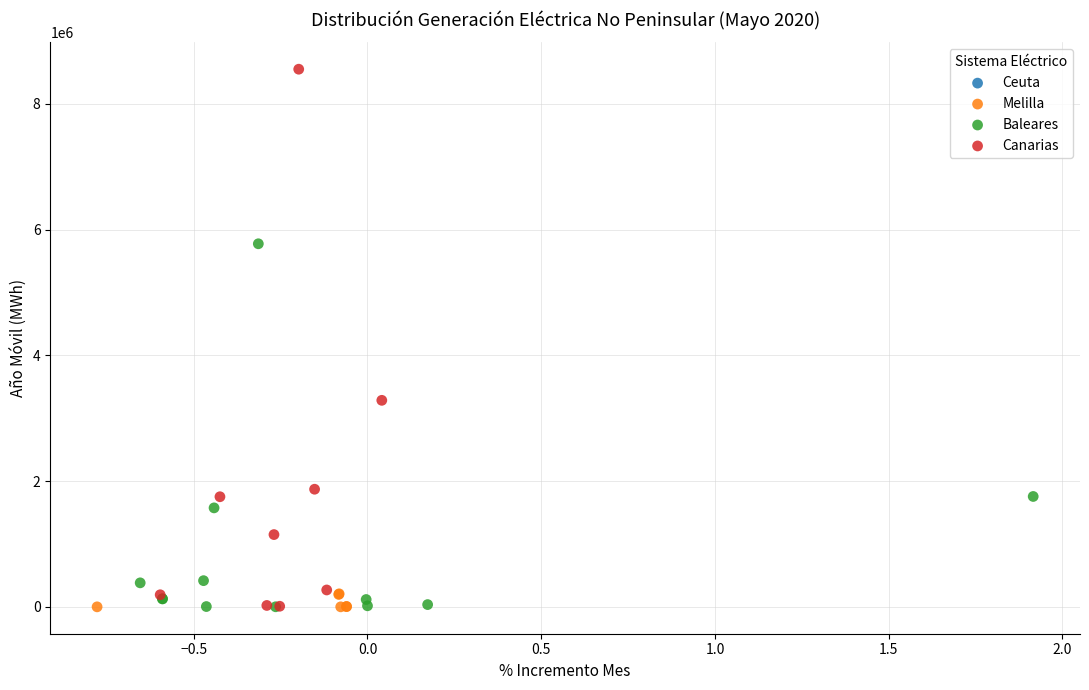

Which series contains the highest Y value?

Canarias